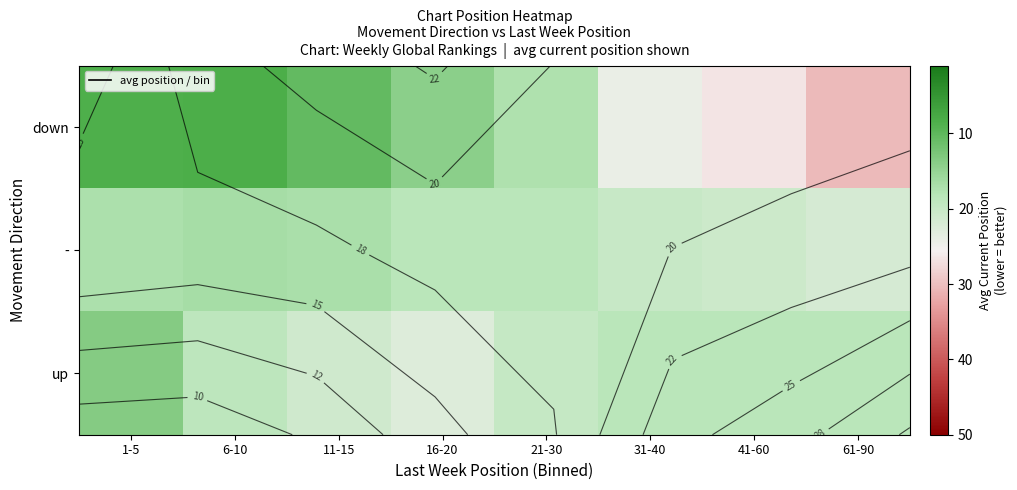

Rank the categories by - value from lowest to highest.

6-10, 11-15, 1-5, 16-20, 21-30, 31-40, 41-60, 61-90